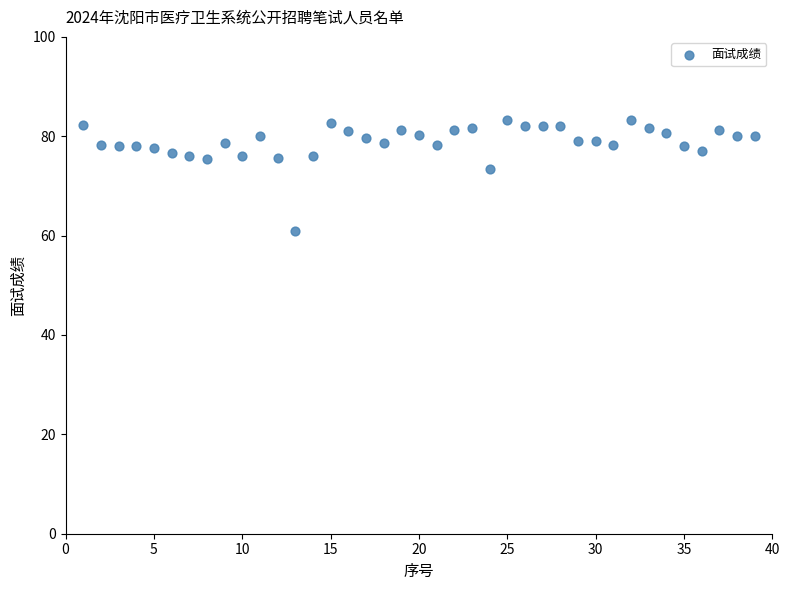

What is the range of Y values (max minus min)?

22.3